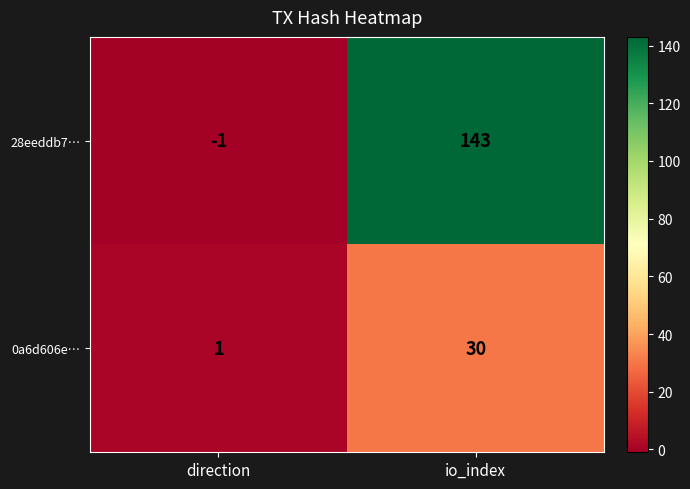

True or false: 28eeddb7… has a value of -1 at direction.

True